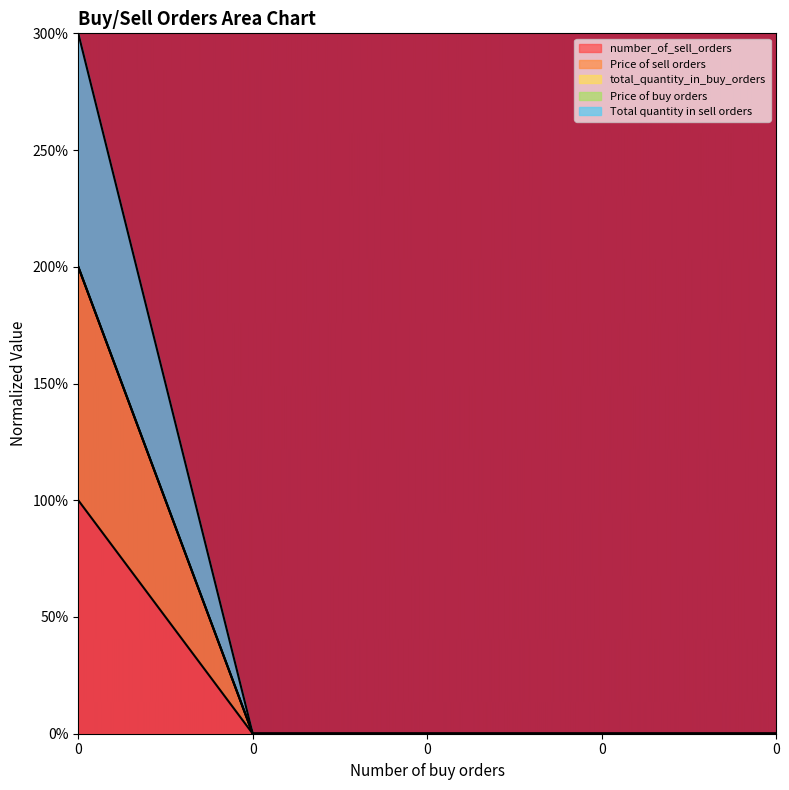

Rank the categories by number_of_sell_orders value from lowest to highest.

0, 0, 0, 0, 0